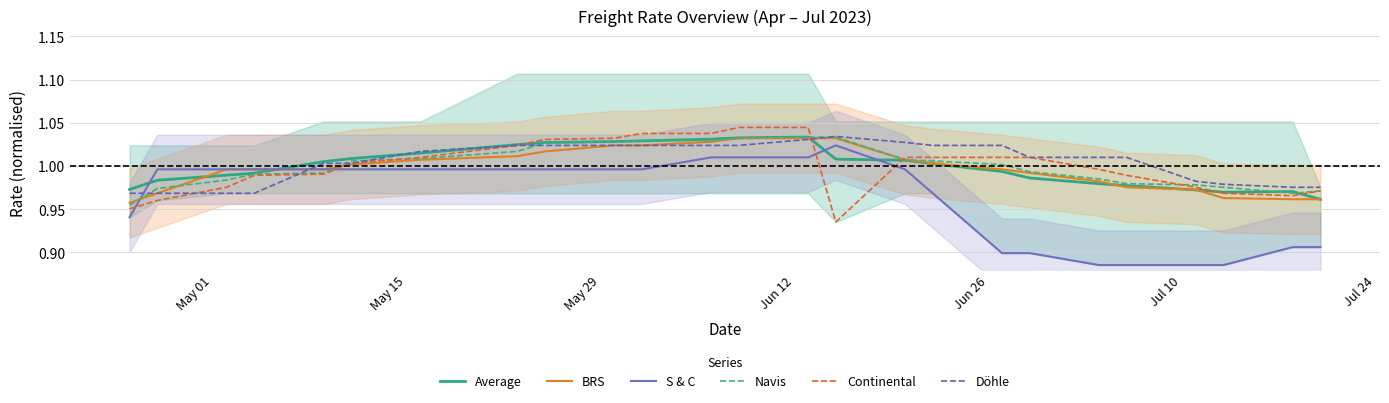

How many intersections are there between S & C and Average?

4